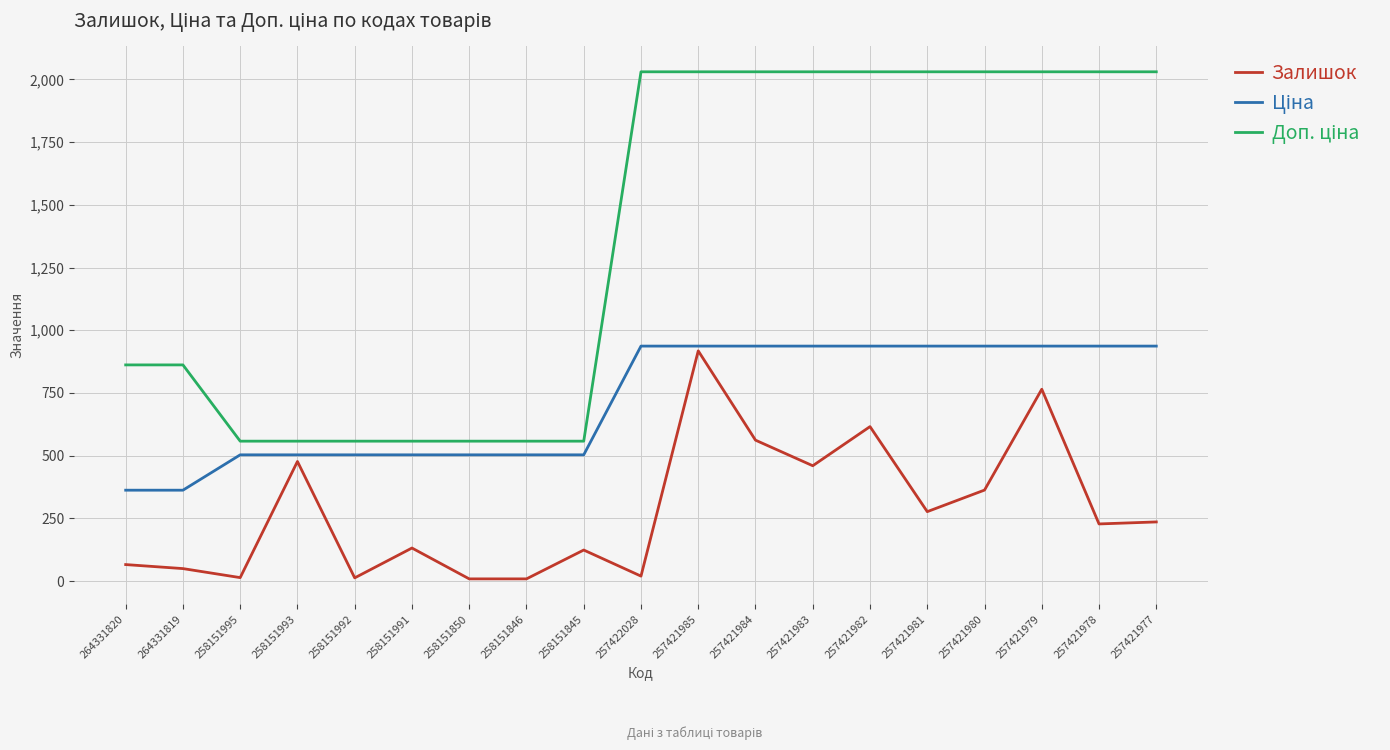

What is the greatest value displayed?

2030.5